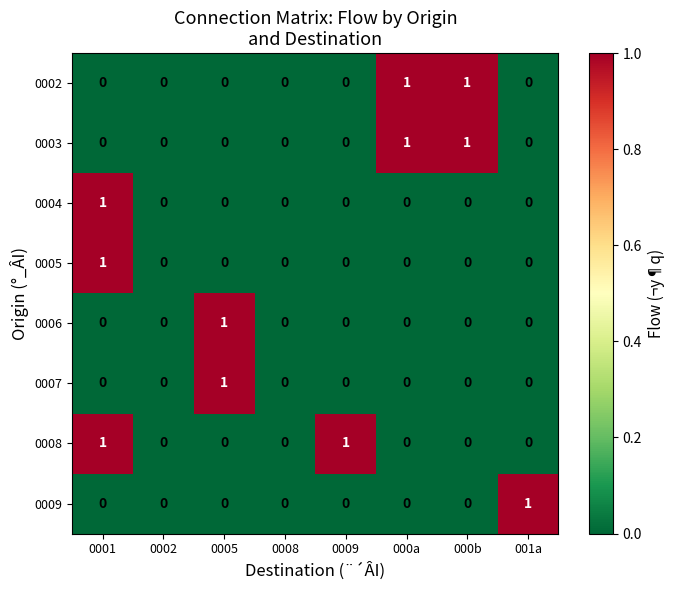

What is the spread (max minus min) of values at 001a?

1